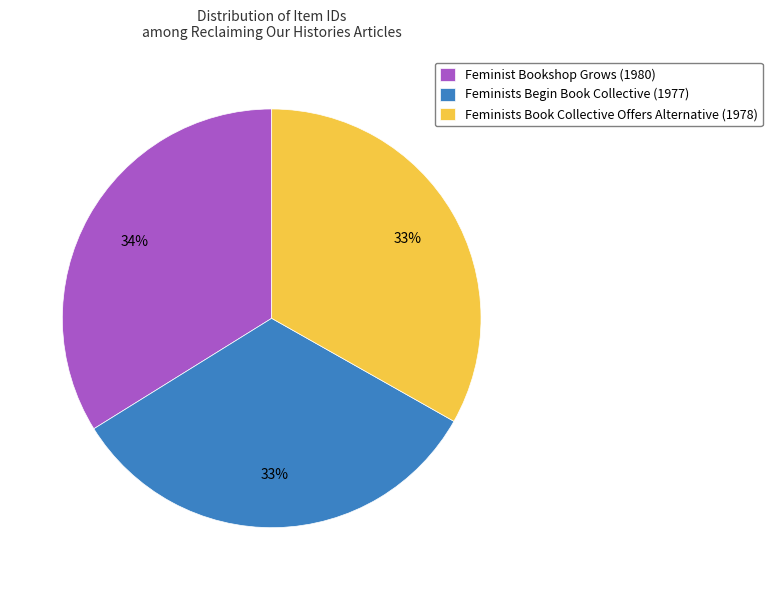

The Feminist Bookshop Grows (1980) slice represents 34% of the pie. True or false?

True